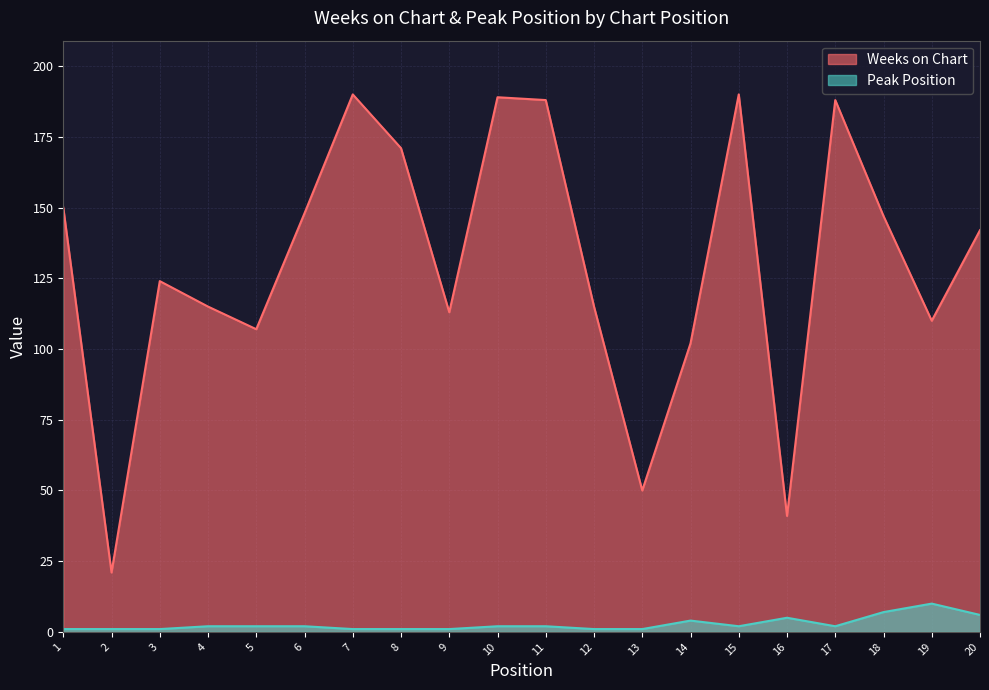

At how many categories does at least one series exceed 189?

2